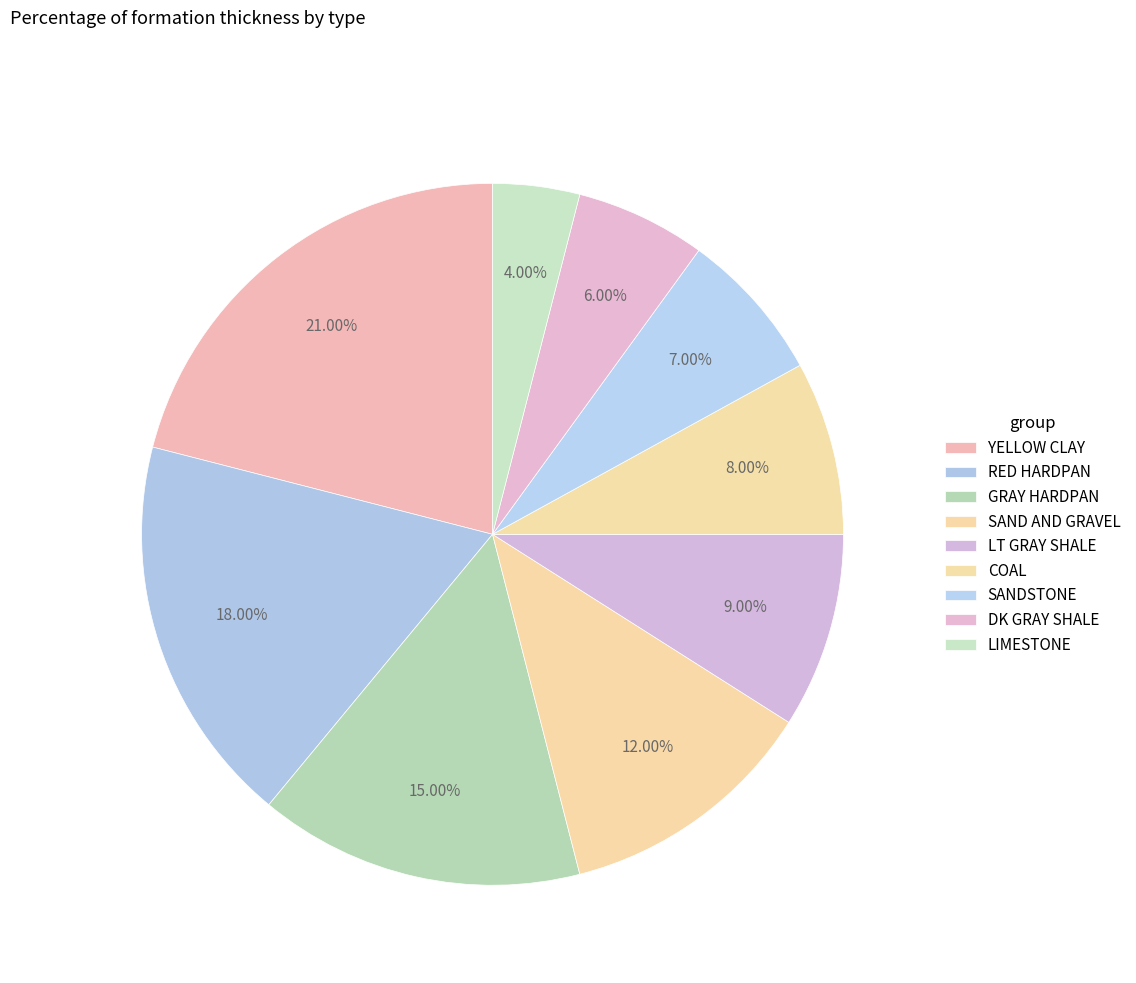

What is the smallest slice in the pie chart?

LIMESTONE